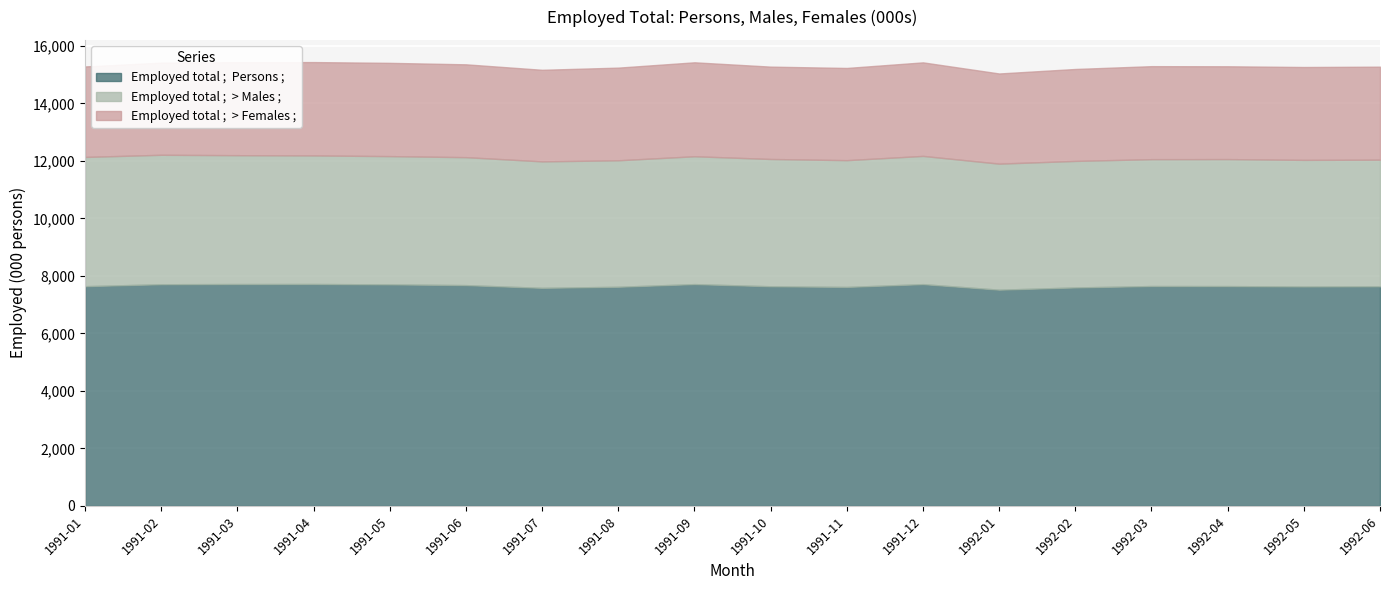

What are all the series names shown in the legend?

Employed total ;  Persons ;, Employed total ;  > Males ;, Employed total ;  > Females ;